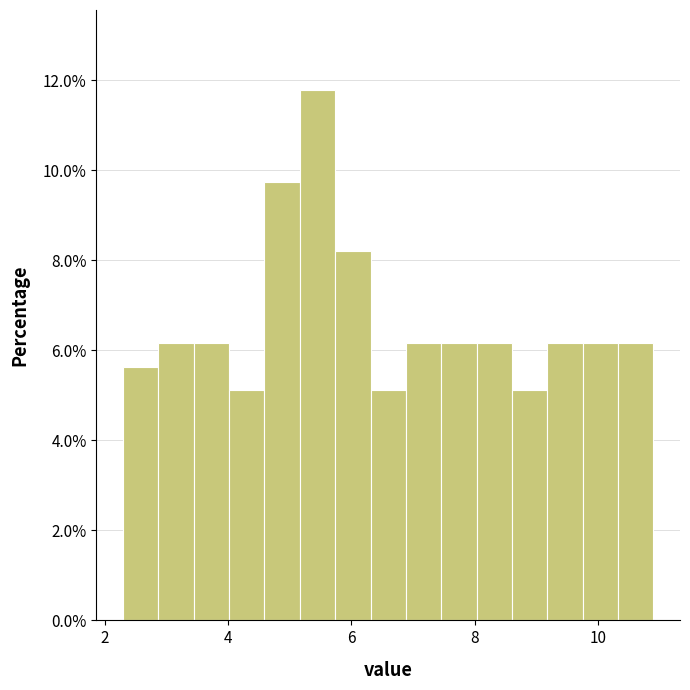

Around what value on the x-axis is the tallest bar? Give the approximate position of its centre, as read against the axis.

5.4